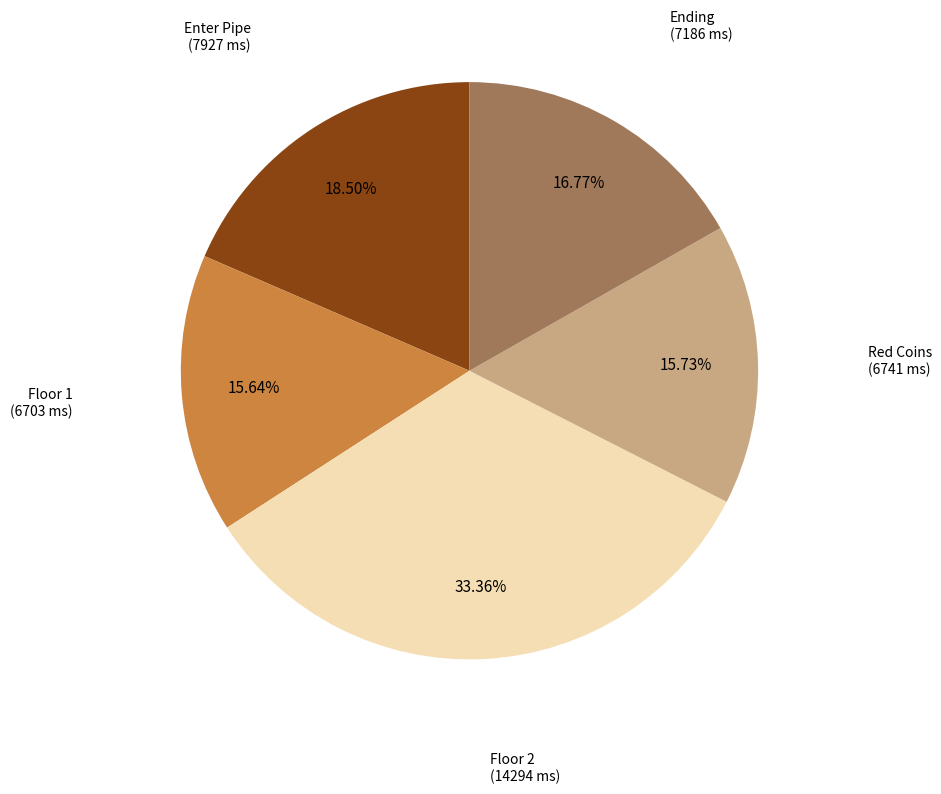

Is there any slice that represents more than half of the pie?

No